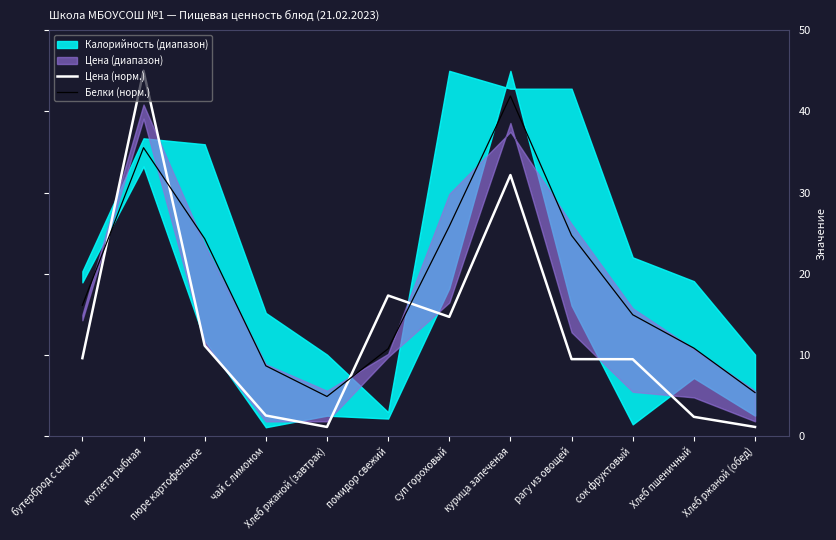

List the series in order of their overall mean, highest first.

Белки (норм.), Цена (норм.)